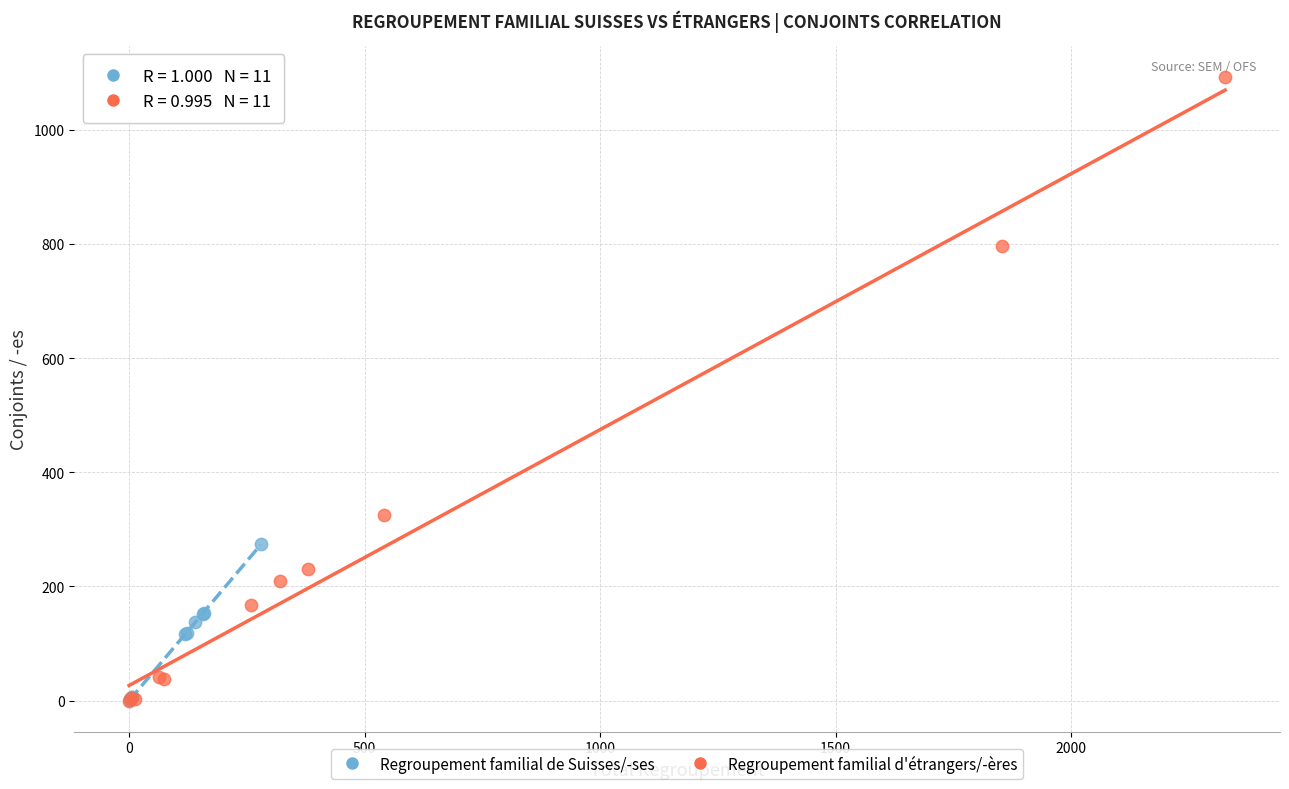

Which series has the widest spread of Y values?

Regroupement familial d'étrangers/-ères